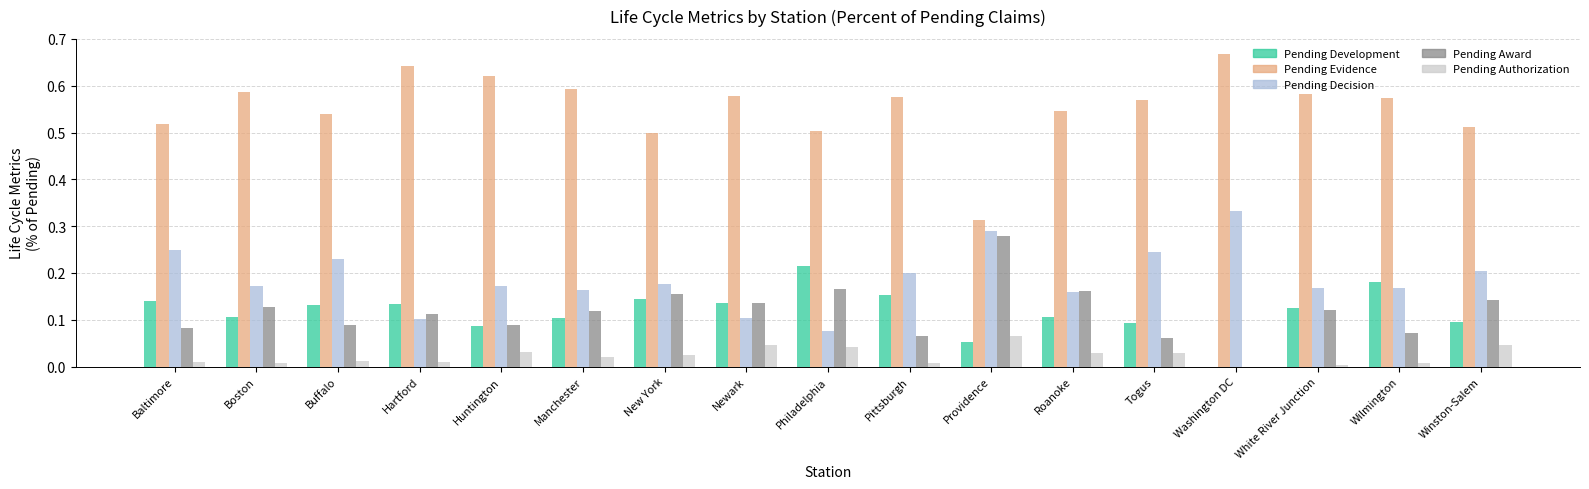

Are the bars horizontal?

No